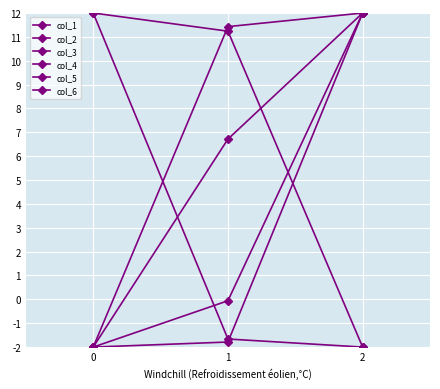

How many values in the col_2 series exceed 11?

2